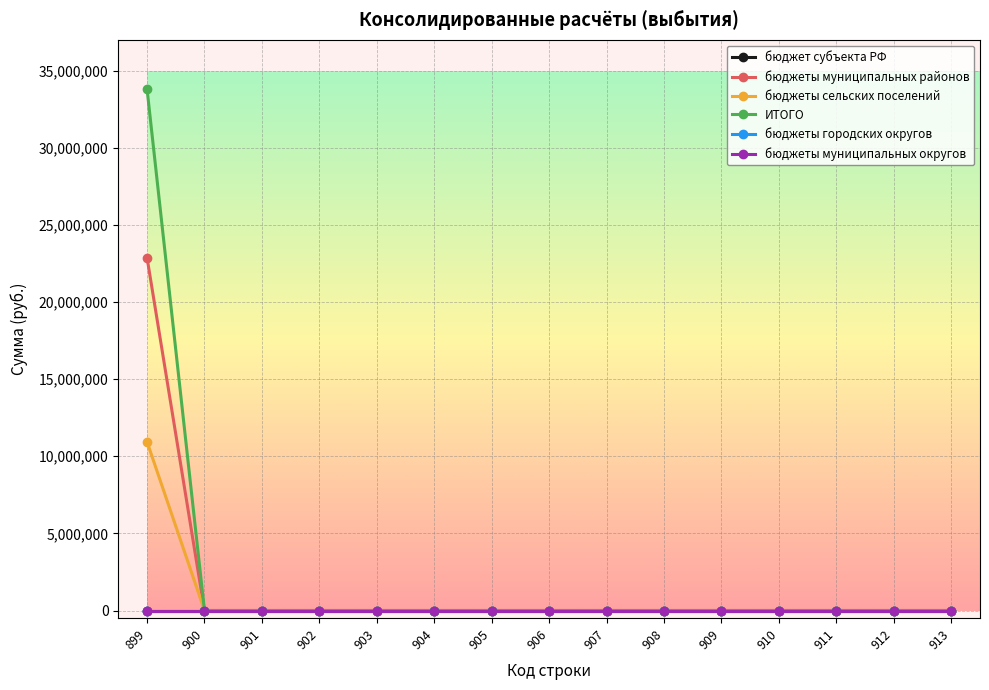

Does the chart have visible grid lines?

Yes